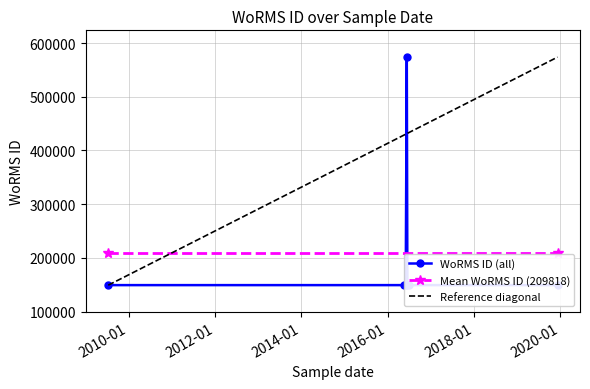

True or false: there are more than 1 points higher than both neighbors.

False